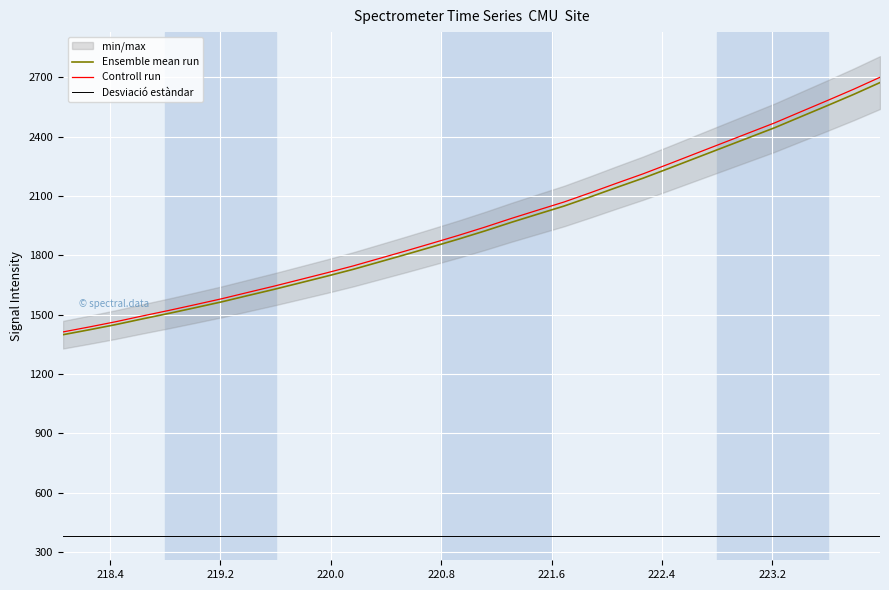

List the labels in order of value, smallest first.

218.0596, 218.2508, 218.442, 218.6332, 218.8244, 219.0156, 219.2067, 219.3979, 219.589, 219.7801, 219.9712, 220.1623, 220.3533, 220.5444, 220.7354, 220.9264, 221.1174, 221.3083, 221.4993, 221.6902, 221.8812, 222.0721, 222.263, 222.4538, 222.6447, 222.8355, 223.0264, 223.2172, 223.408, 223.5987, 223.7895, 223.9802